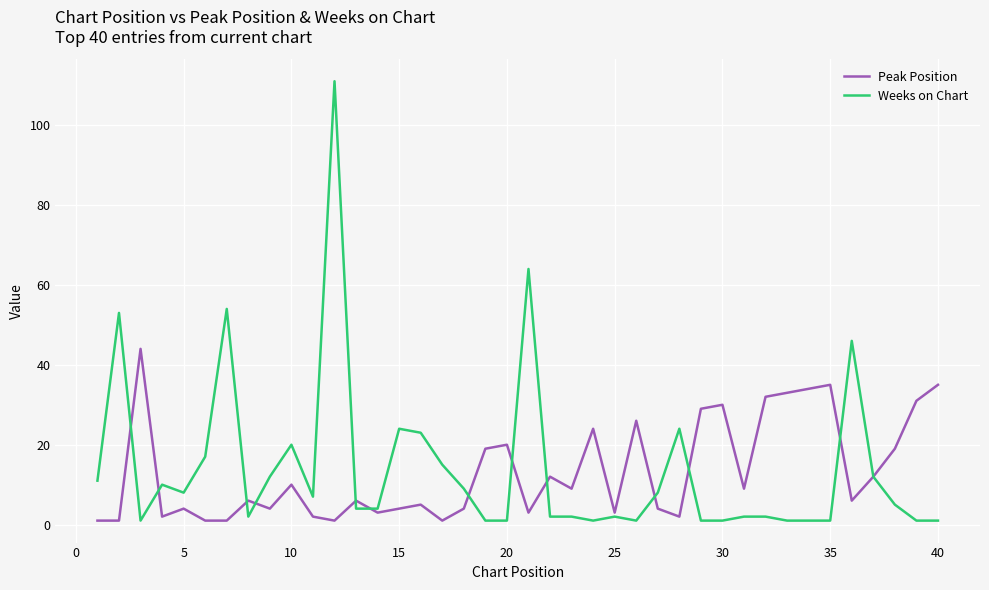

Which series has the widest spread of values?

Weeks on Chart